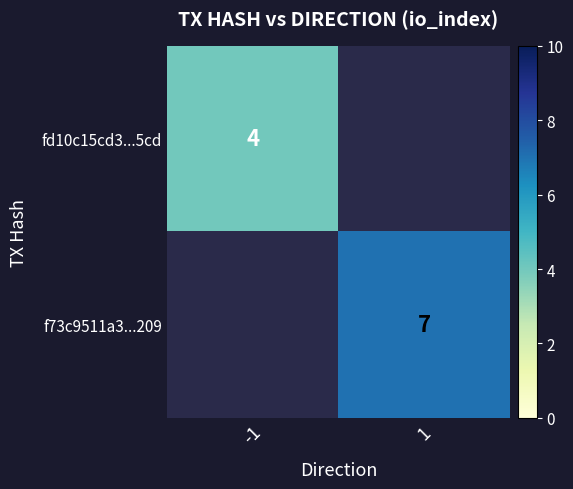

Is it true that fd10c15cd3...5cd equals 4 at -1?

True